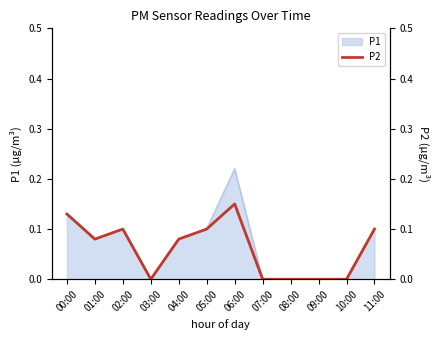

Which category has the highest value in the P1 series?

06:00